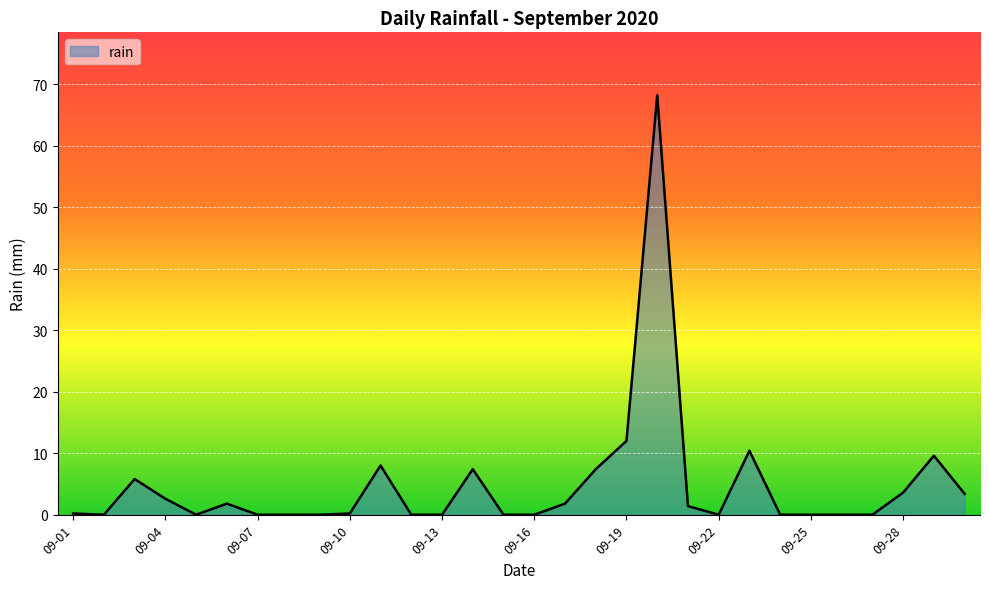

True or false: there are more than 0 points higher than both neighbors.

True